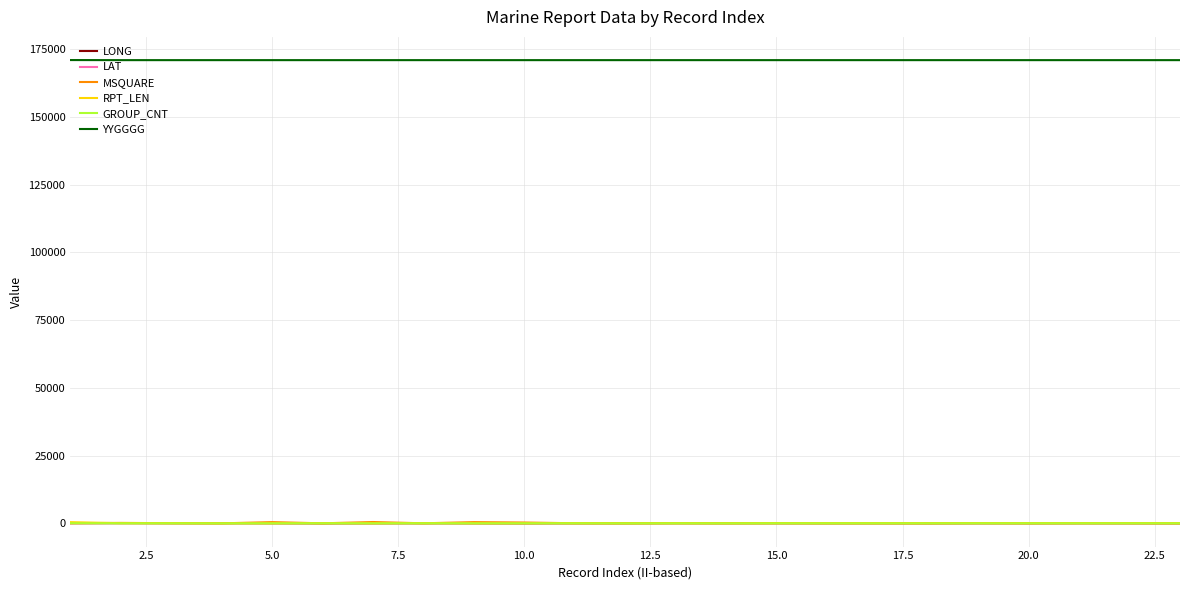

Which series has the largest range (max minus min)?

MSQUARE